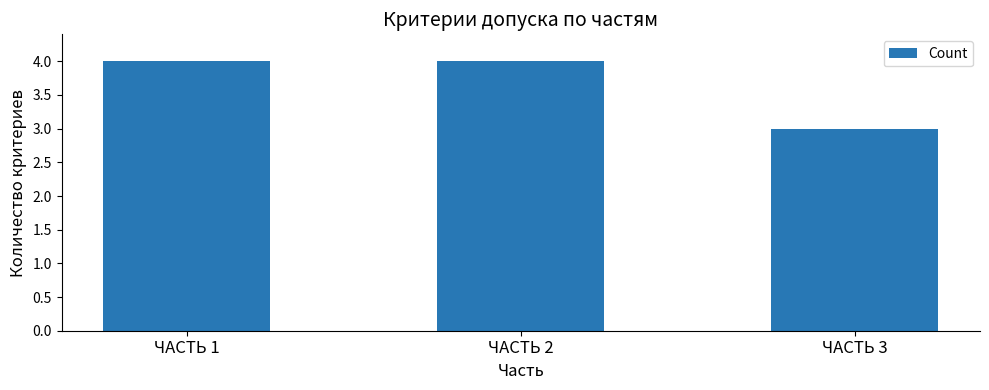

Between ЧАСТЬ 3 and ЧАСТЬ 2, which is larger?

ЧАСТЬ 2